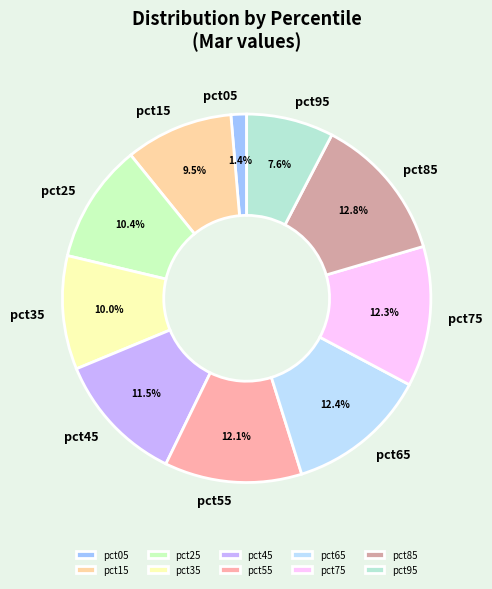

What percentage is the pct35 slice, to the nearest percent?

10%